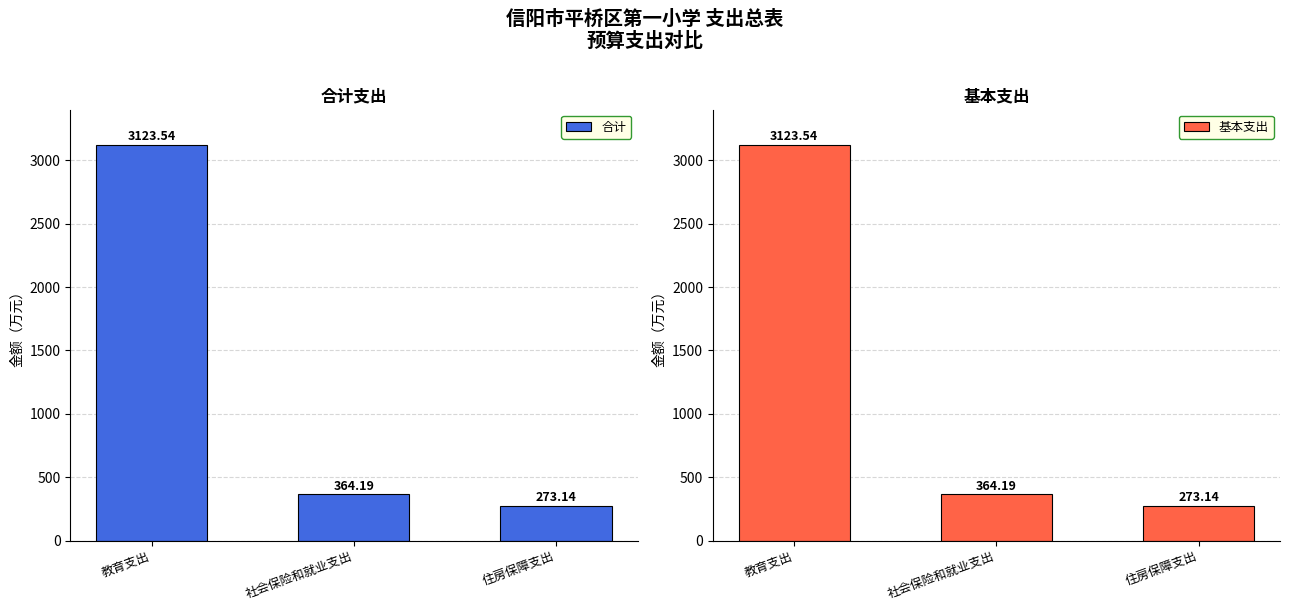

Which series has the largest range (max minus min)?

合计